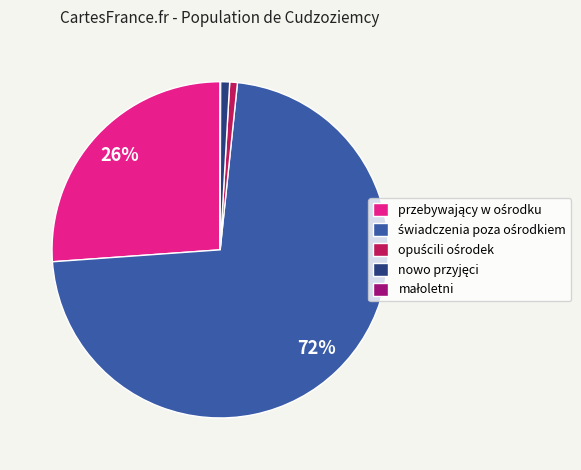

To the nearest percent, what is the difference between the largest and smallest slice percentages?

72%